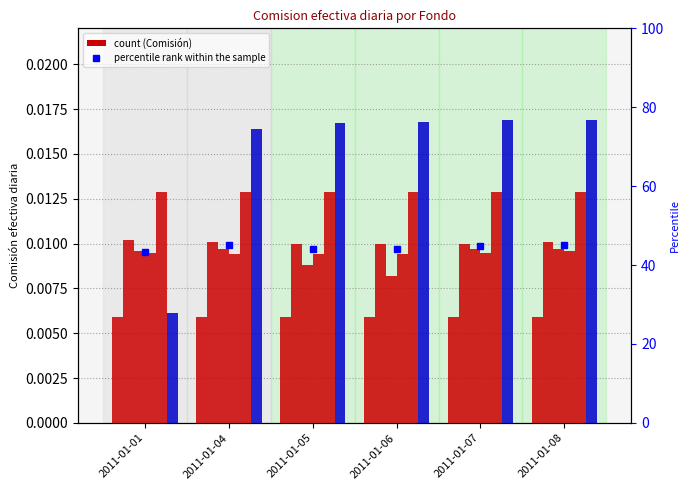

Which has a higher value, 2011-01-08 or 2011-01-07?

2011-01-08